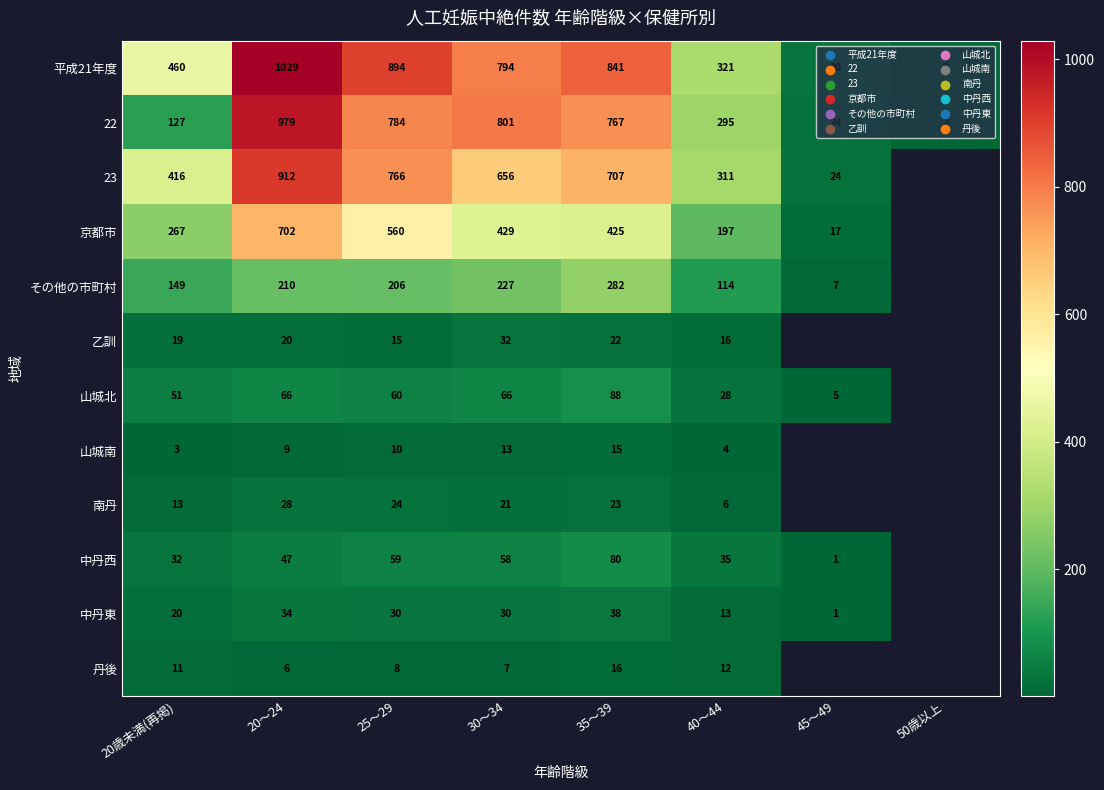

What is the spread (max minus min) of values at 20歳未満(再掲)?

457